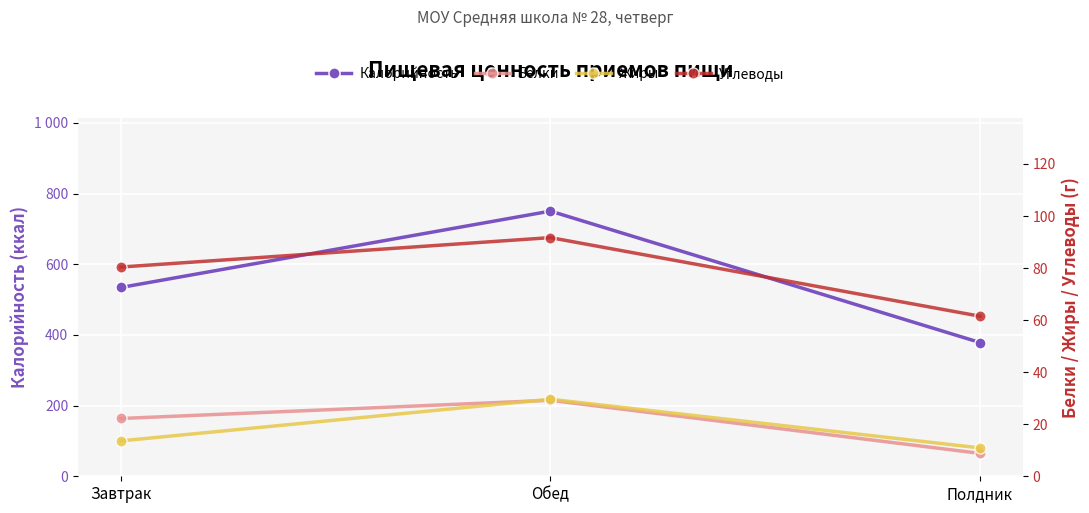

The value of Белки at Обед is 20.3. True or false?

False